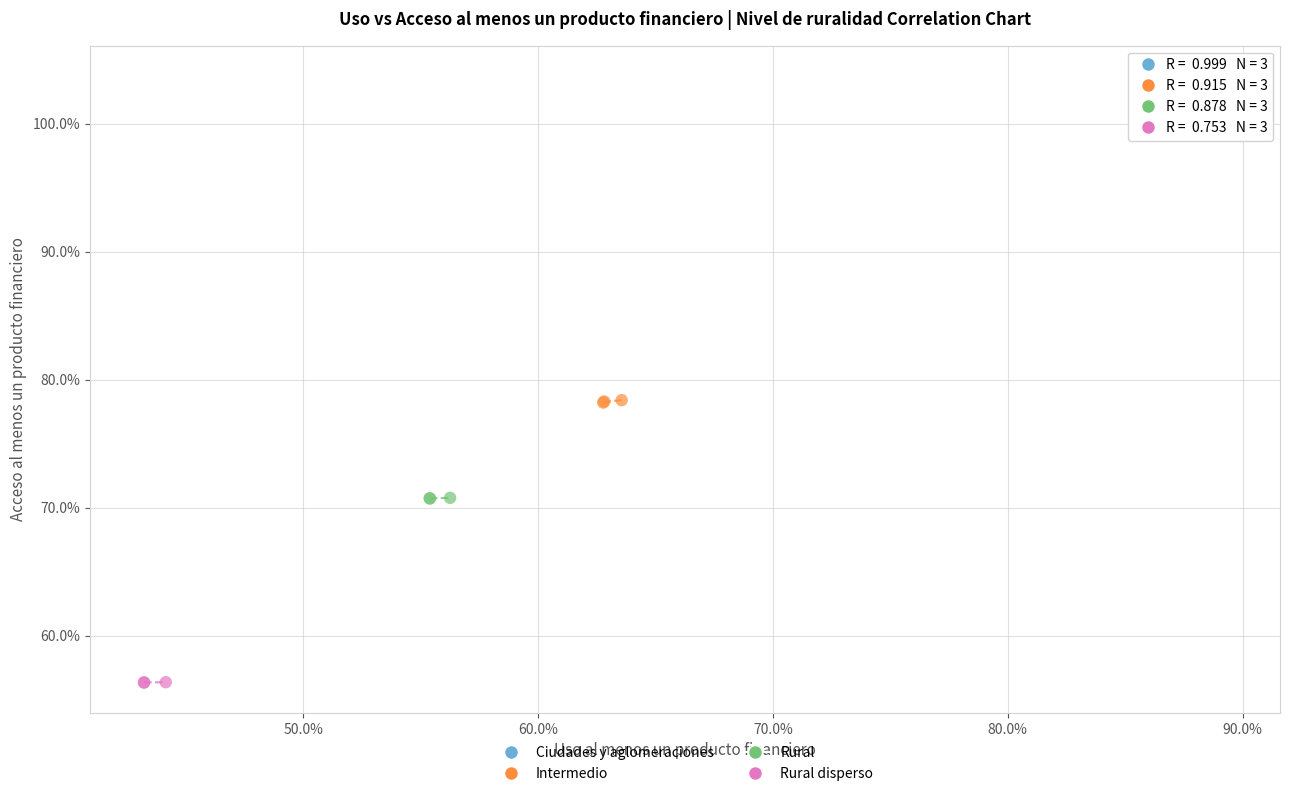

Which series has the largest Y range (max minus min)?

Ciudades y aglomeraciones